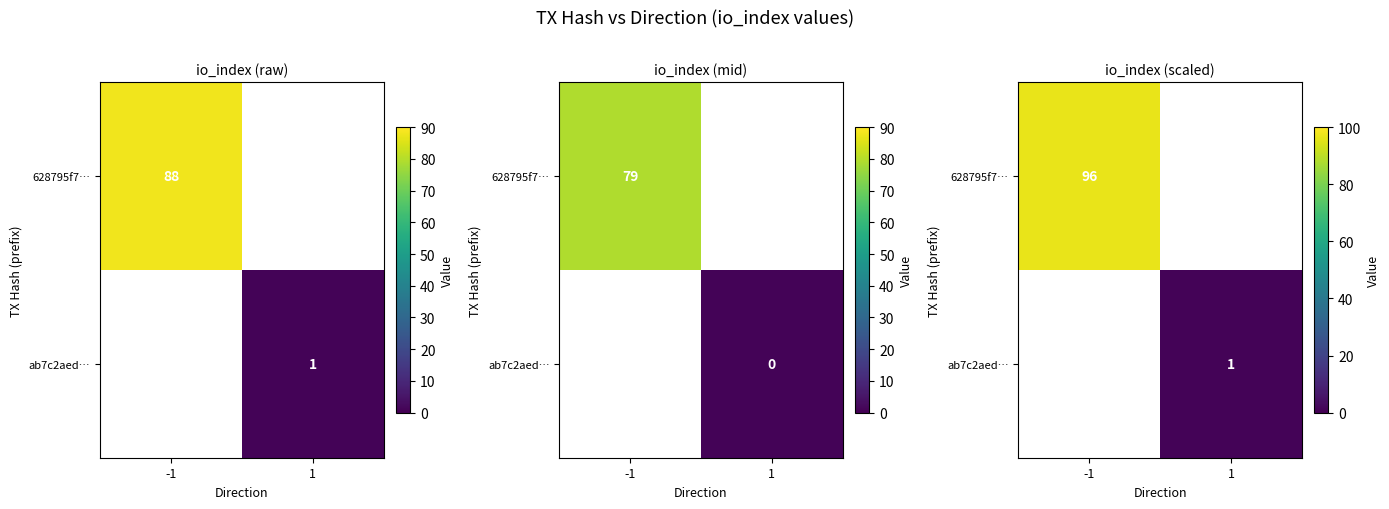

What is the greatest value displayed?

96.8